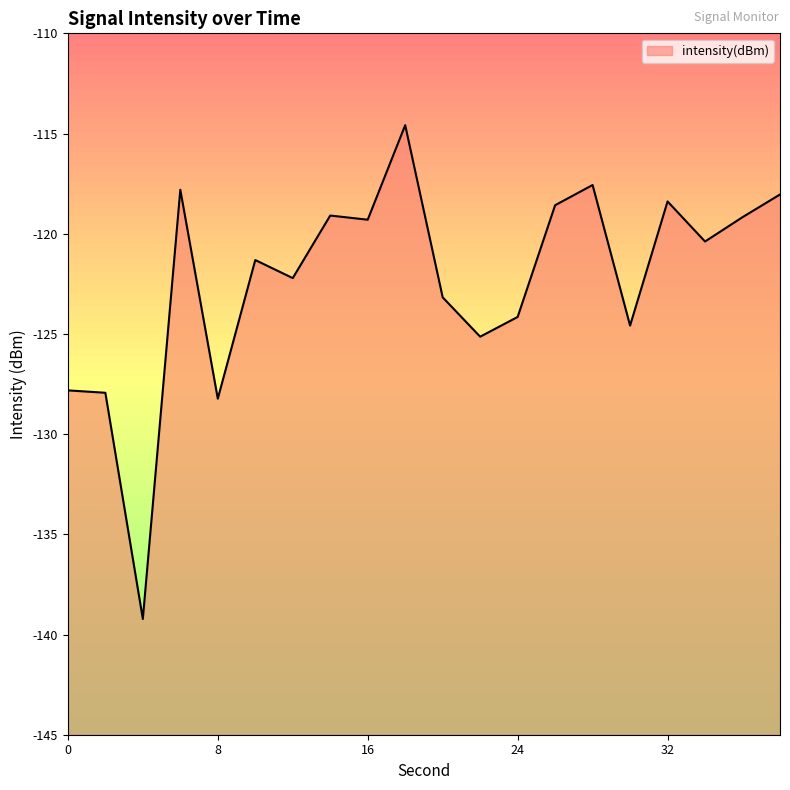

List the labels in order of value, smallest first.

4, 8, 2, 0, 22, 30, 24, 20, 12, 10, 34, 16, 36, 14, 26, 32, 38, 6, 28, 18